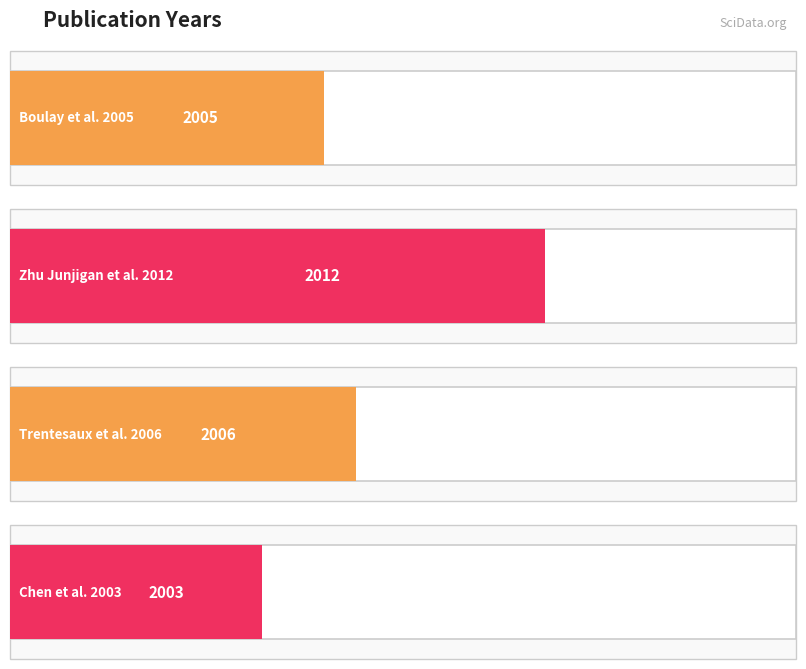

What is the sum of all values?

8026